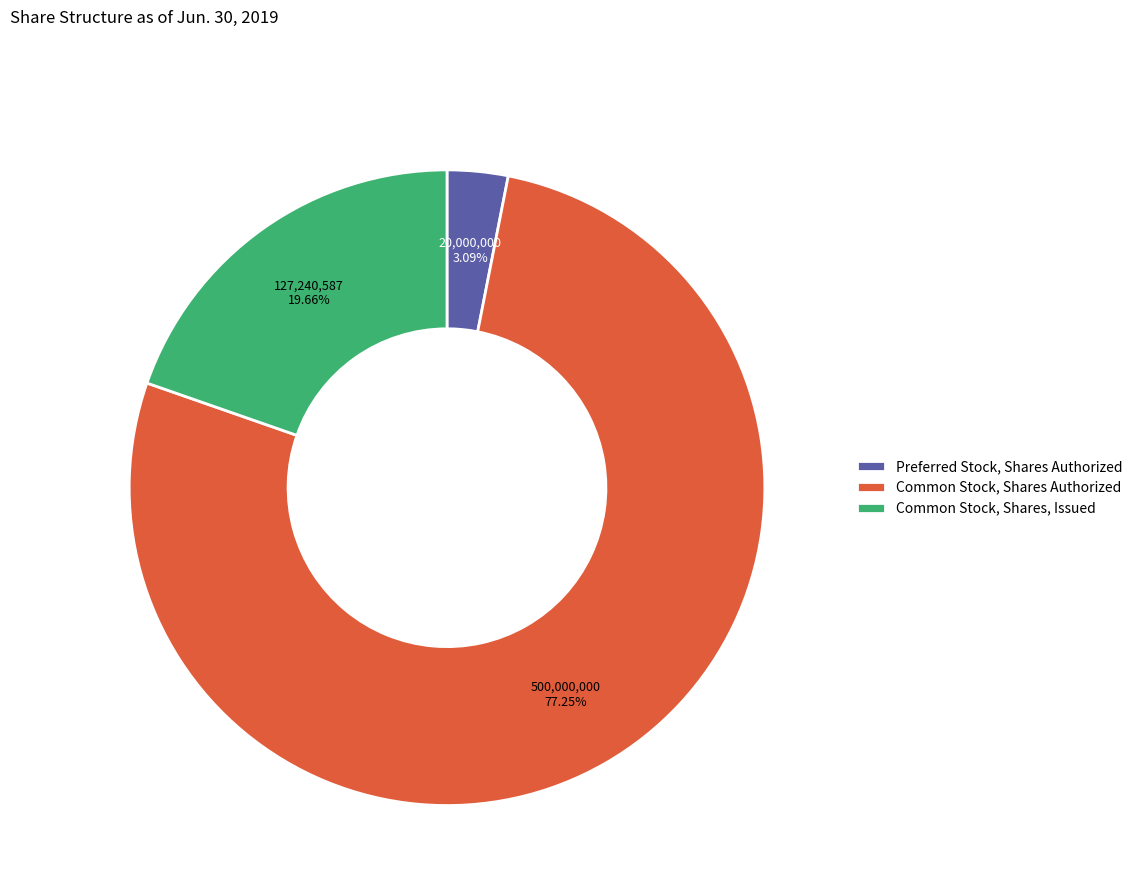

Combined, do Common Stock, Shares Authorized and Common Stock, Shares, Issued account for over 50%?

Yes